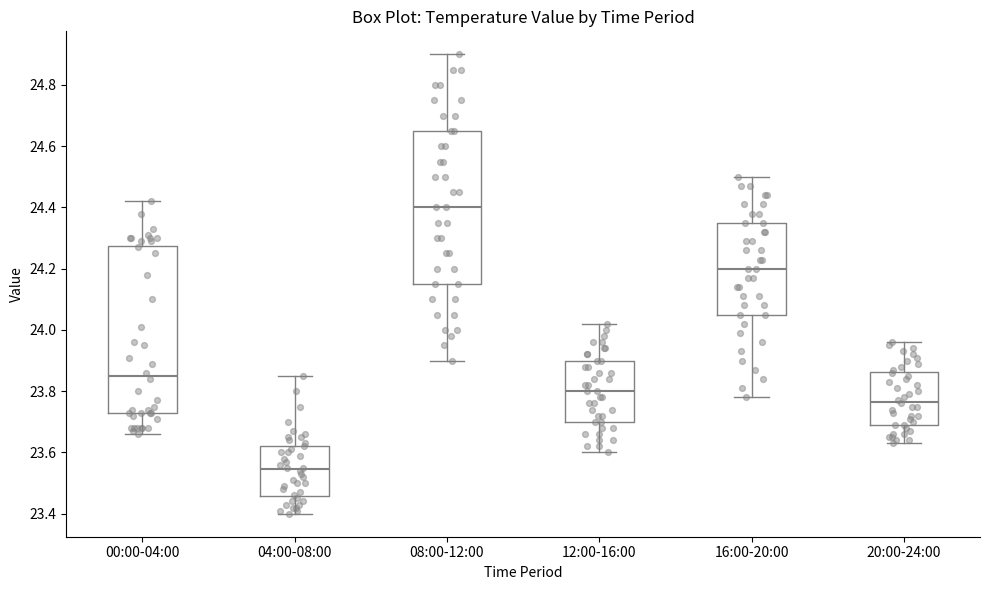

Reading left to right, read every box against the y-axis: the position of its median line, the range the box covers, and the ends of its whiskers. The values are not printed on the chart, so give them approximately, as read against the axis.

00:00-04:00: median 23.86, box 23.72 to 24.28, whiskers 23.66 to 24.42
04:00-08:00: median 23.54, box 23.46 to 23.62, whiskers 23.40 to 23.86
08:00-12:00: median 24.40, box 24.16 to 24.66, whiskers 23.90 to 24.90
12:00-16:00: median 23.80, box 23.70 to 23.90, whiskers 23.60 to 24.02
16:00-20:00: median 24.20, box 24.06 to 24.36, whiskers 23.78 to 24.50
20:00-24:00: median 23.76, box 23.70 to 23.86, whiskers 23.64 to 23.96